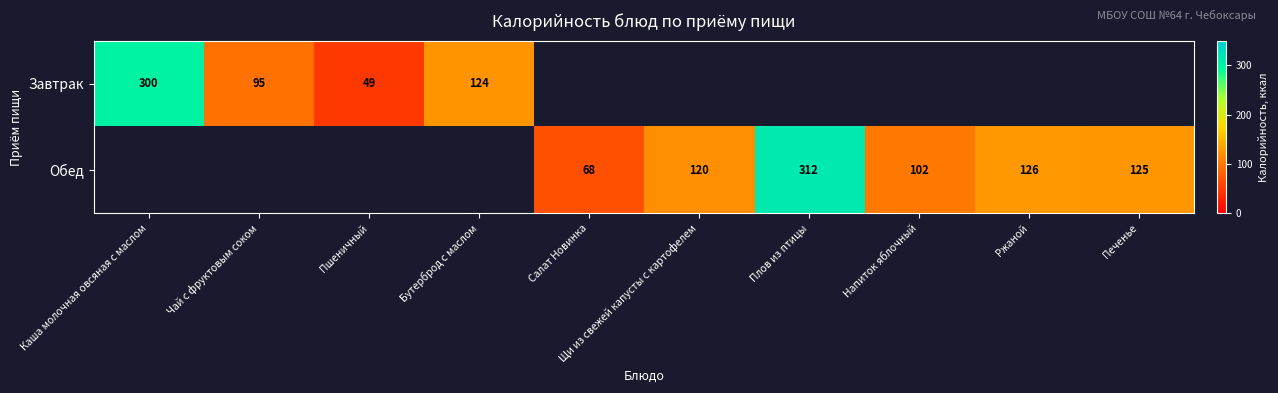

Is the value of Обед at Плов из птицы greater than the value of Завтрак at Каша молочная овсяная с маслом?

Yes